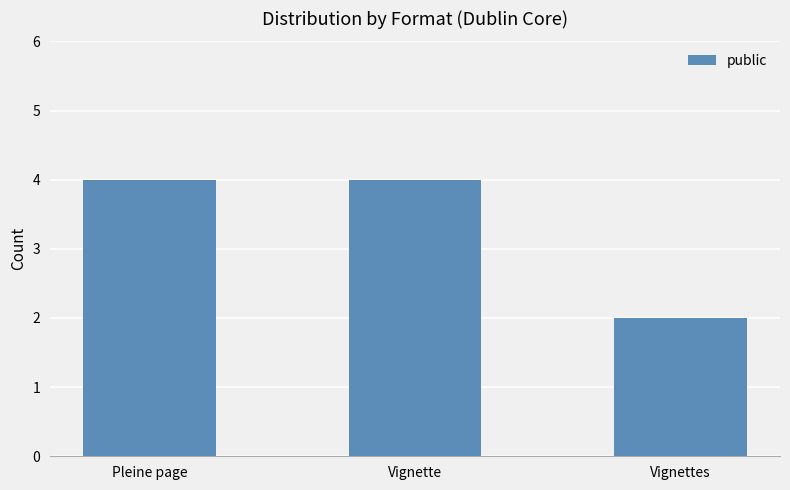

What is the sum of the values at Vignette and Vignettes?

6